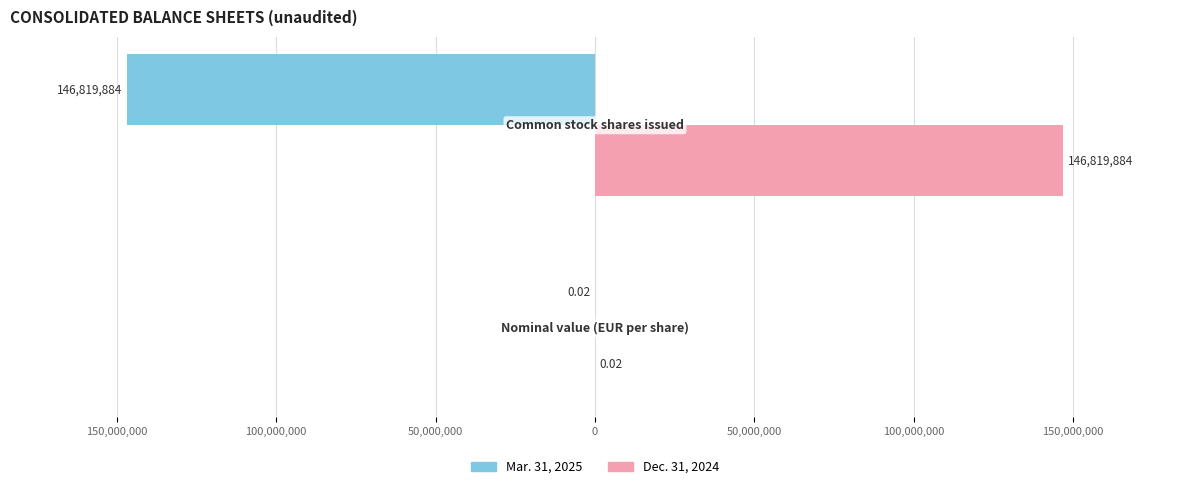

What are all the series names shown in the legend?

Mar. 31, 2025, Dec. 31, 2024